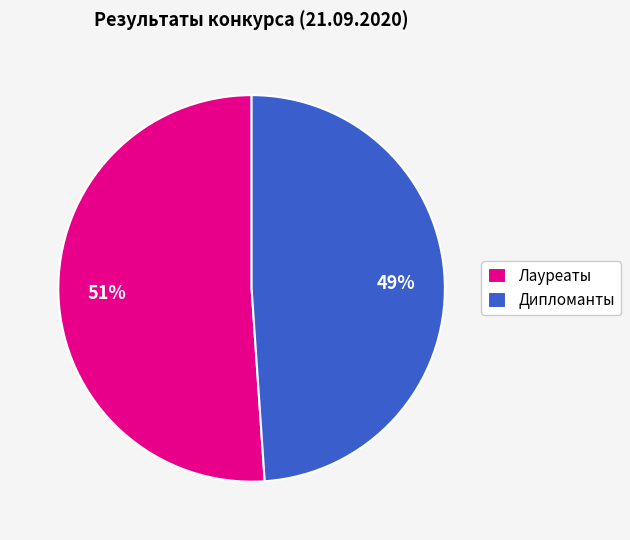

True or false: Лауреаты accounts for 51% of the total.

True